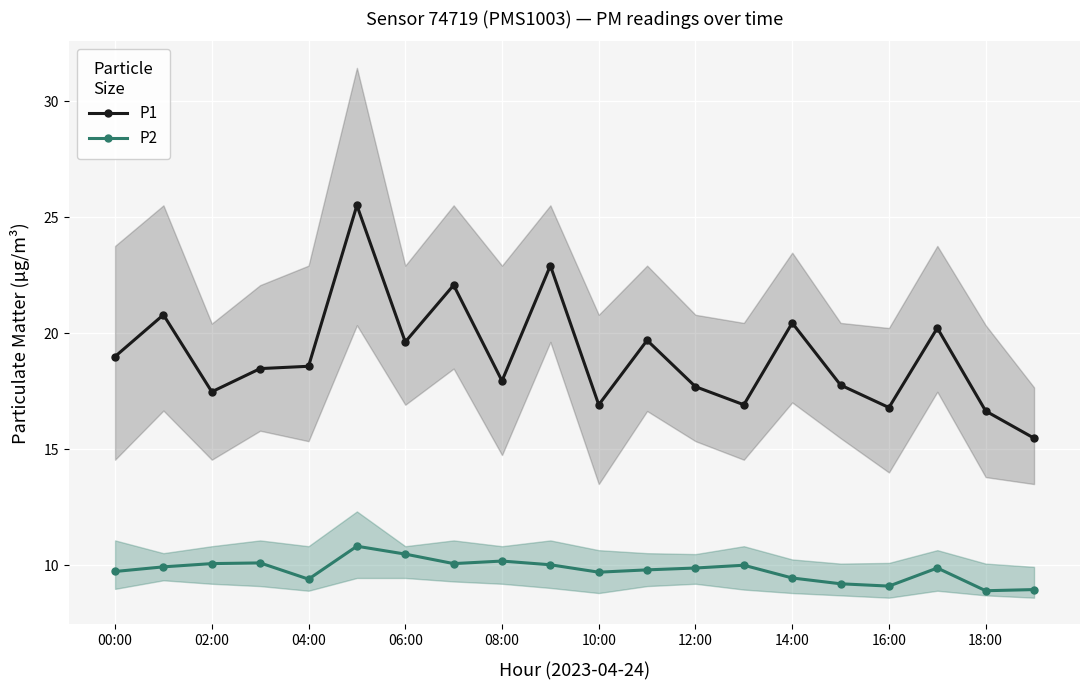

What value does the P2 series have at 10:00?

9.7